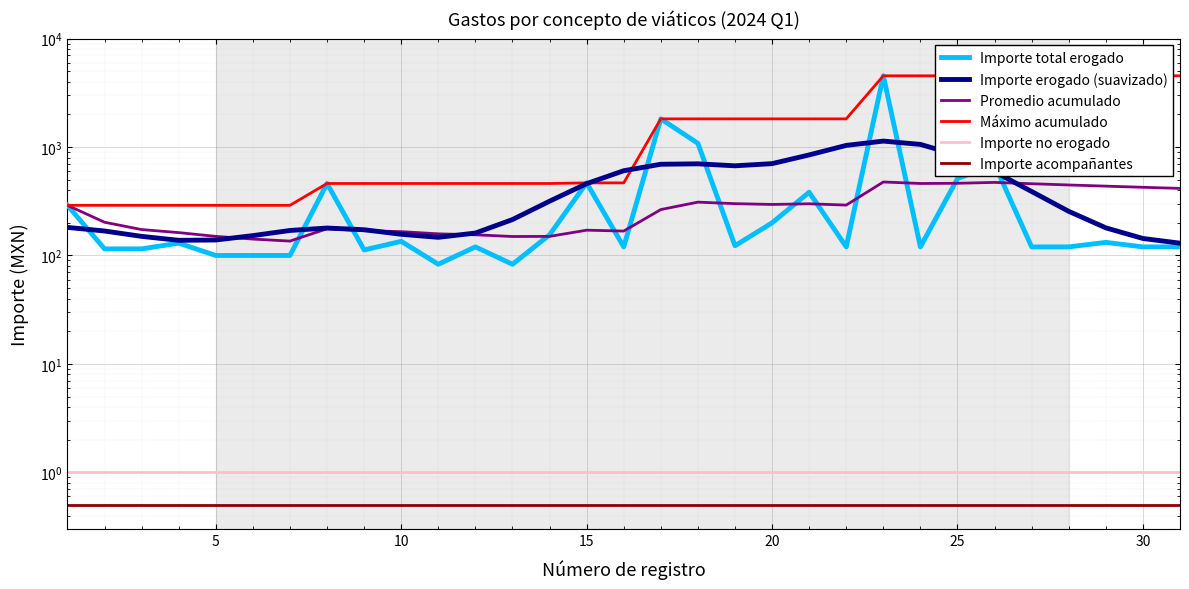

What is the minimum value shown in the chart?

0.5